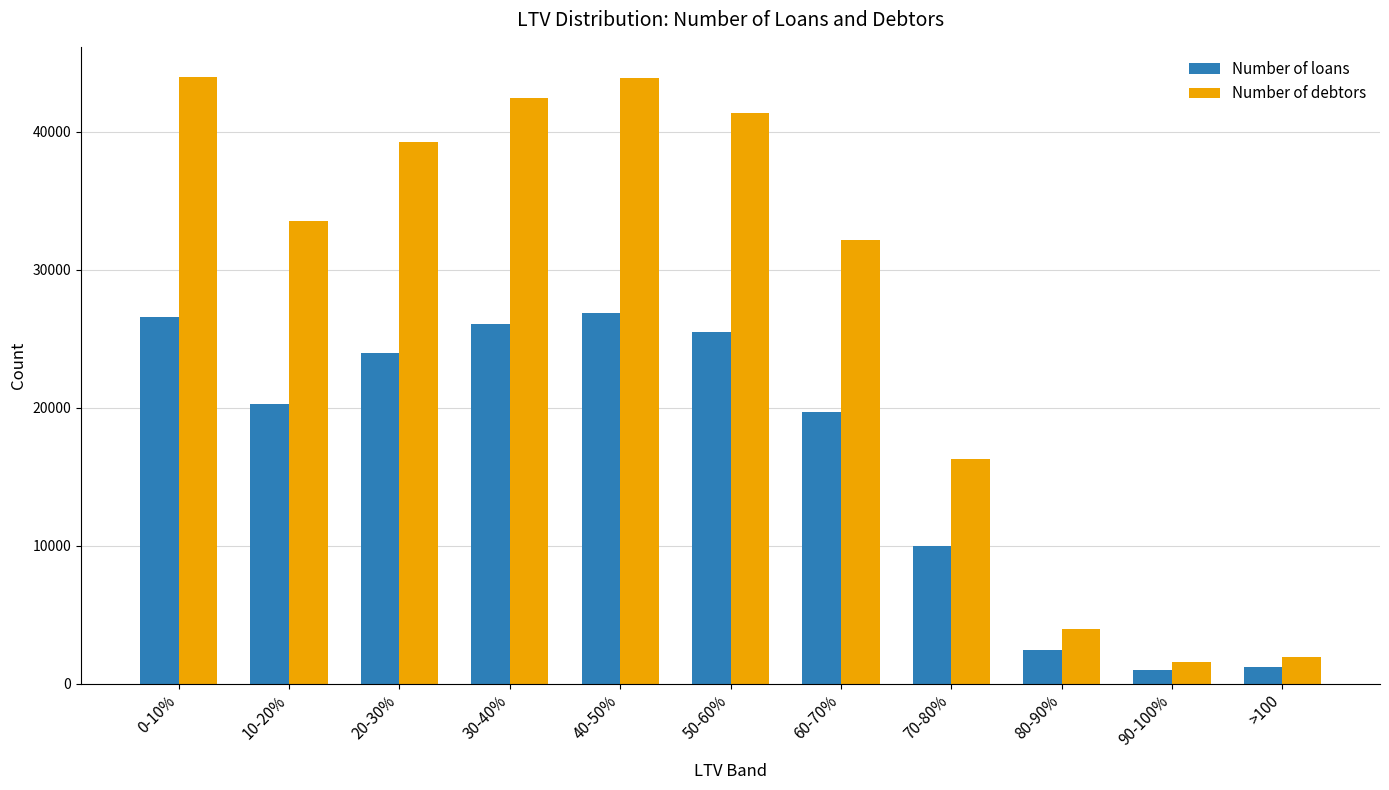

Between 20-30% and 30-40%, which series saw the biggest shift?

Number of debtors